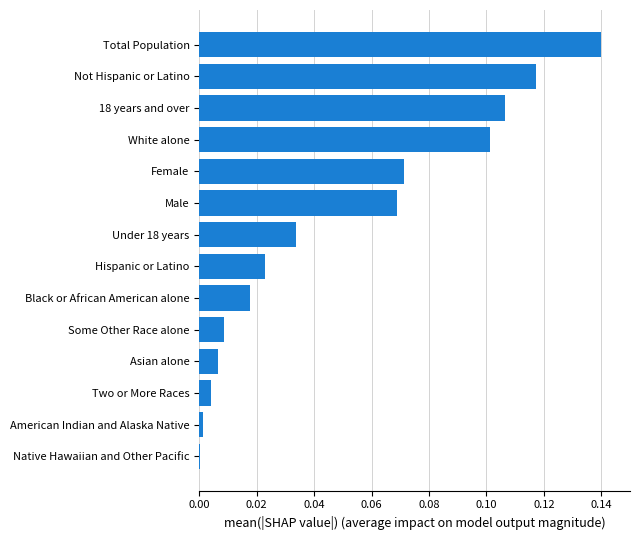

What is the sum of all values?

0.7